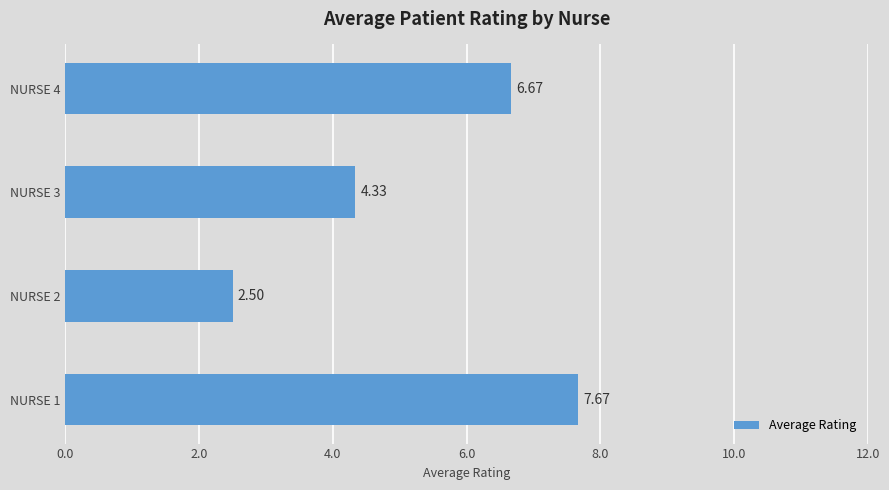

Which has a higher value, NURSE 2 or NURSE 4?

NURSE 4